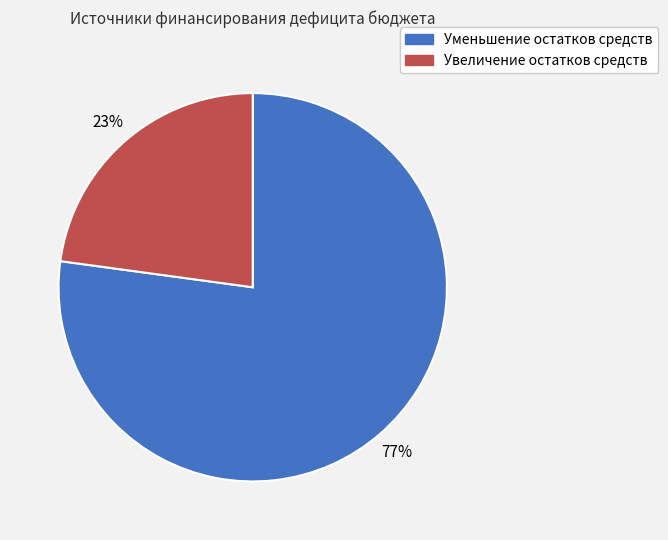

Combined, do Уменьшение остатков средств and Увеличение остатков средств account for over 50%?

Yes